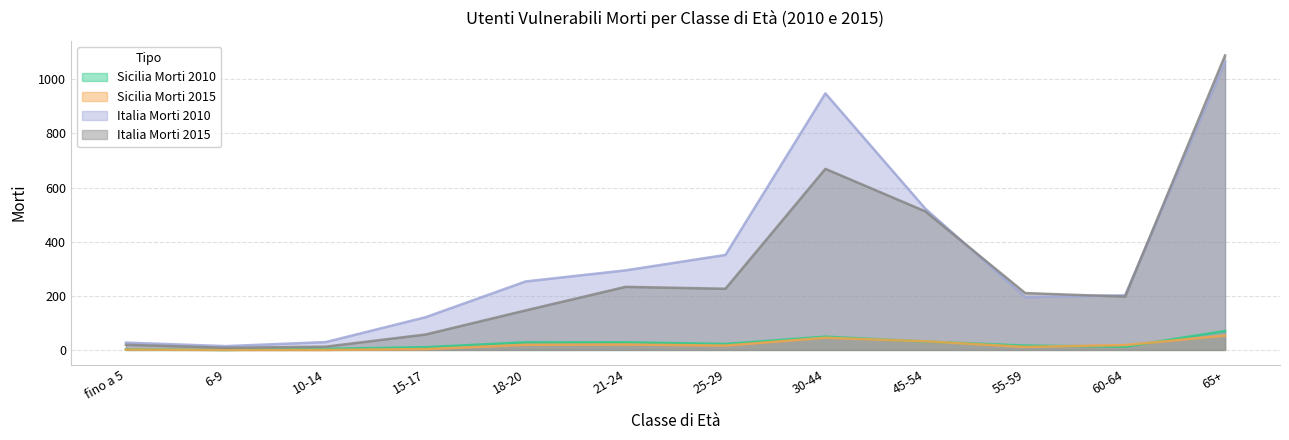

Reading left to right, what are all the values shown in this chart?

Sicilia Morti 2010: 2	0	4	10	28	28	22	49	31	16	12	70
Sicilia Morti 2015: 1	0	0	3	19	20	16	45	32	11	18	53
Italia Morti 2010: 27	14	29	121	253	294	351	948	522	195	202	1064
Italia Morti 2015: 19	8	12	57	146	233	226	669	512	210	197	1088